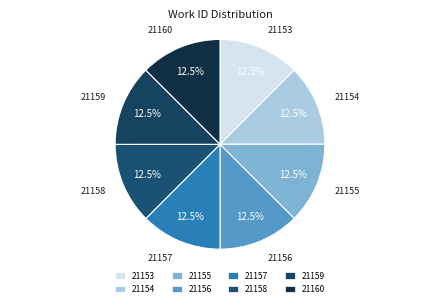

True or false: 21156 accounts for 7% of the total.

False